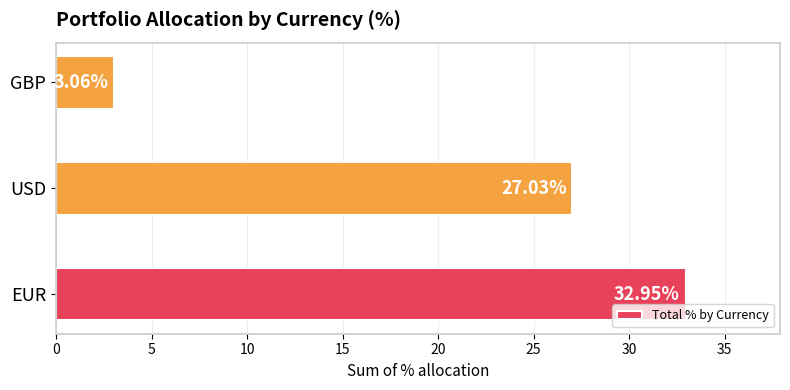

Which category has the lowest value across all series?

GBP